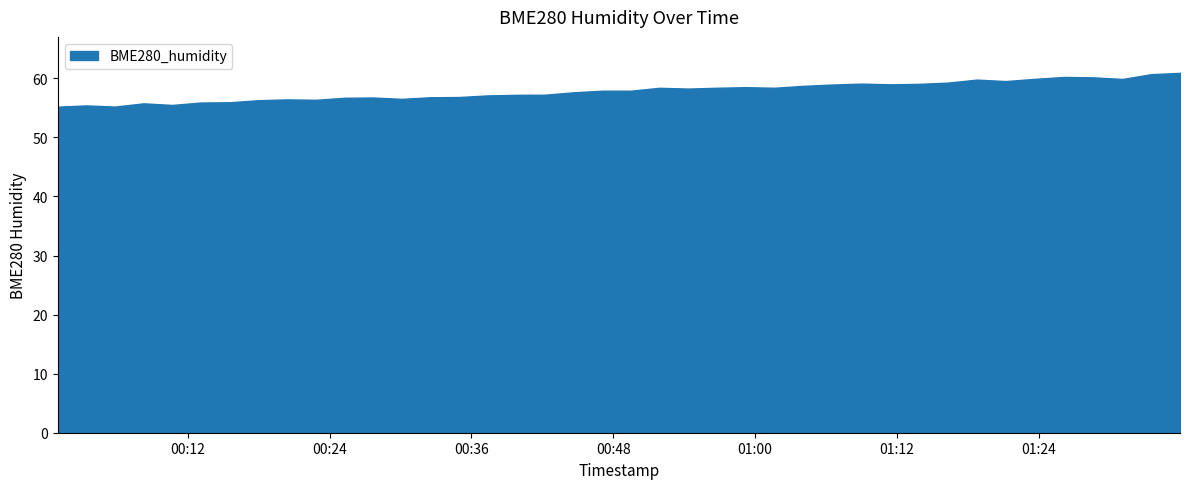

Where is the data nearest to the value 58?

2023/06/26 00:47:03